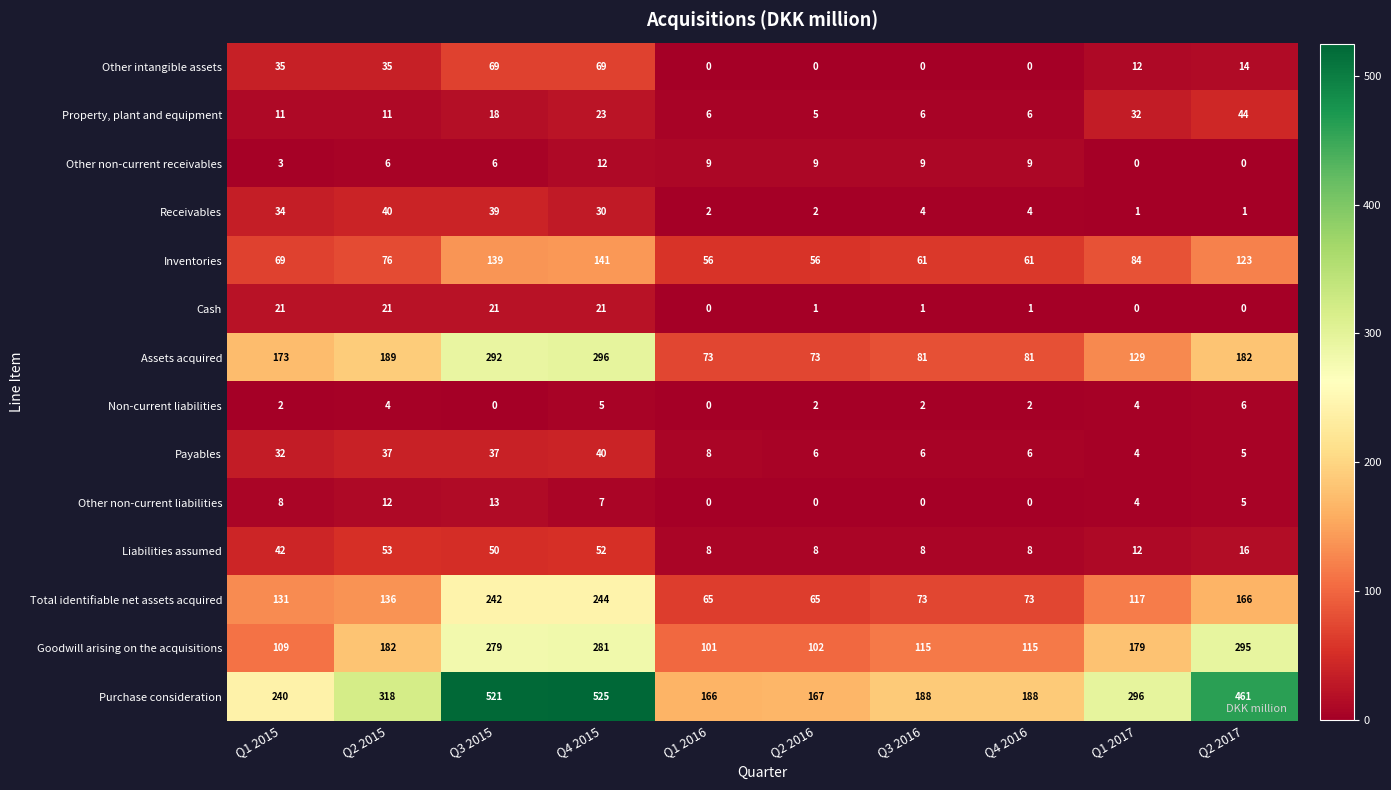

At which category is the sum across all series the highest?

Q4 2015